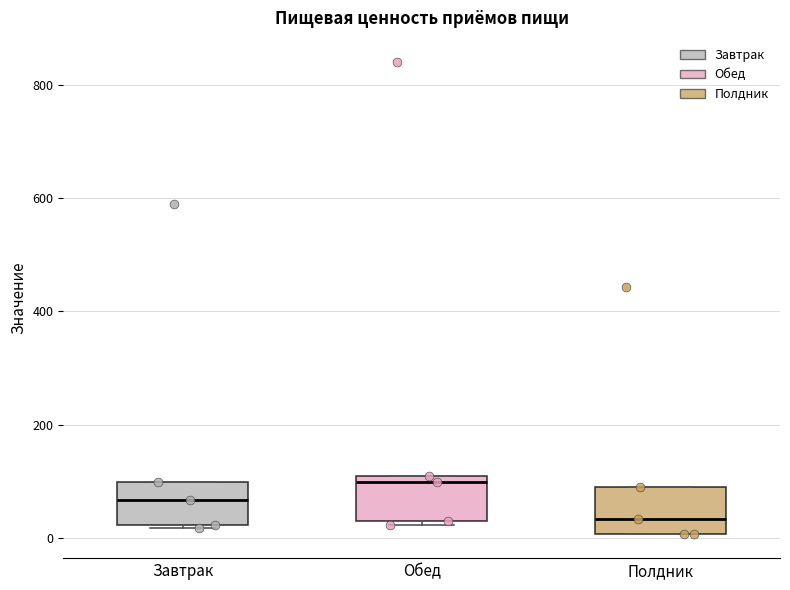

Where is the upper edge of the box for Завтрак on the y-axis? The values are not printed on the chart, so give them approximately, as read against the axis.

100